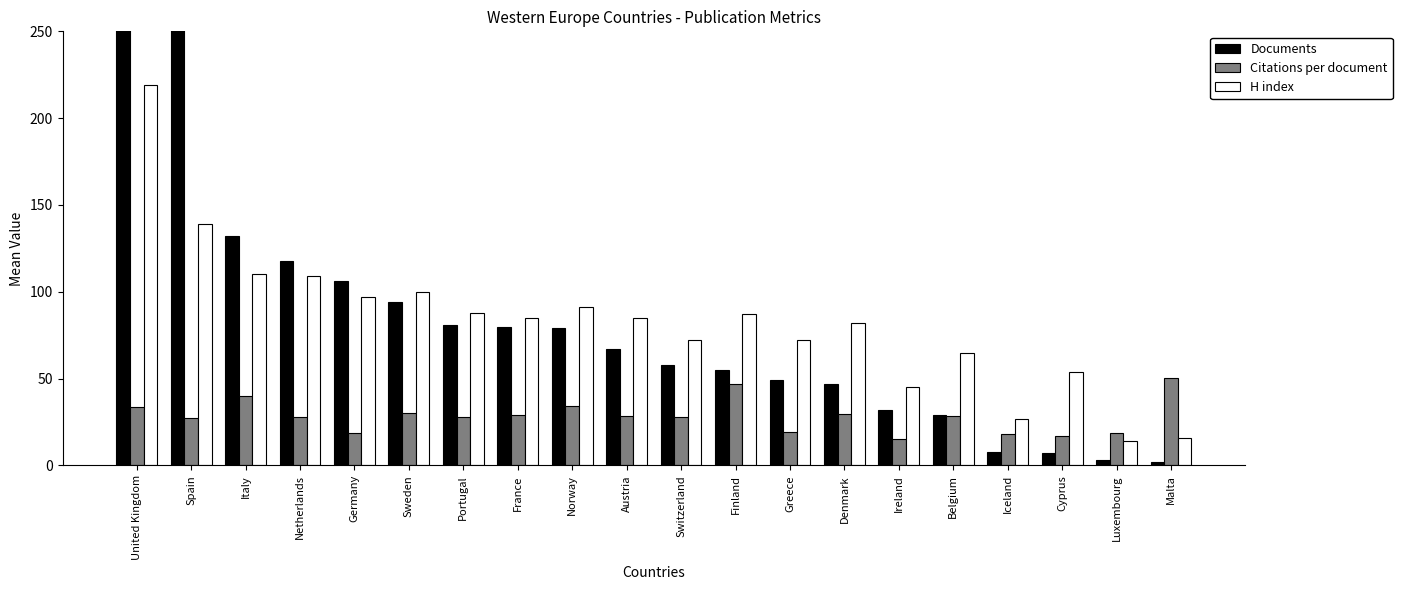

What is the label of the 5th bar from the right?

Belgium